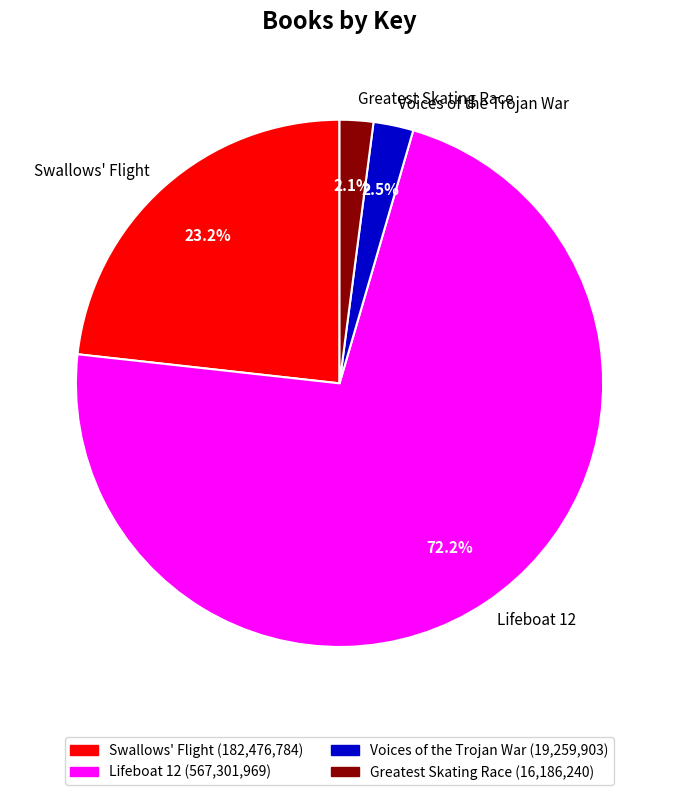

True or false: Greatest Skating Race accounts for 2% of the total.

True